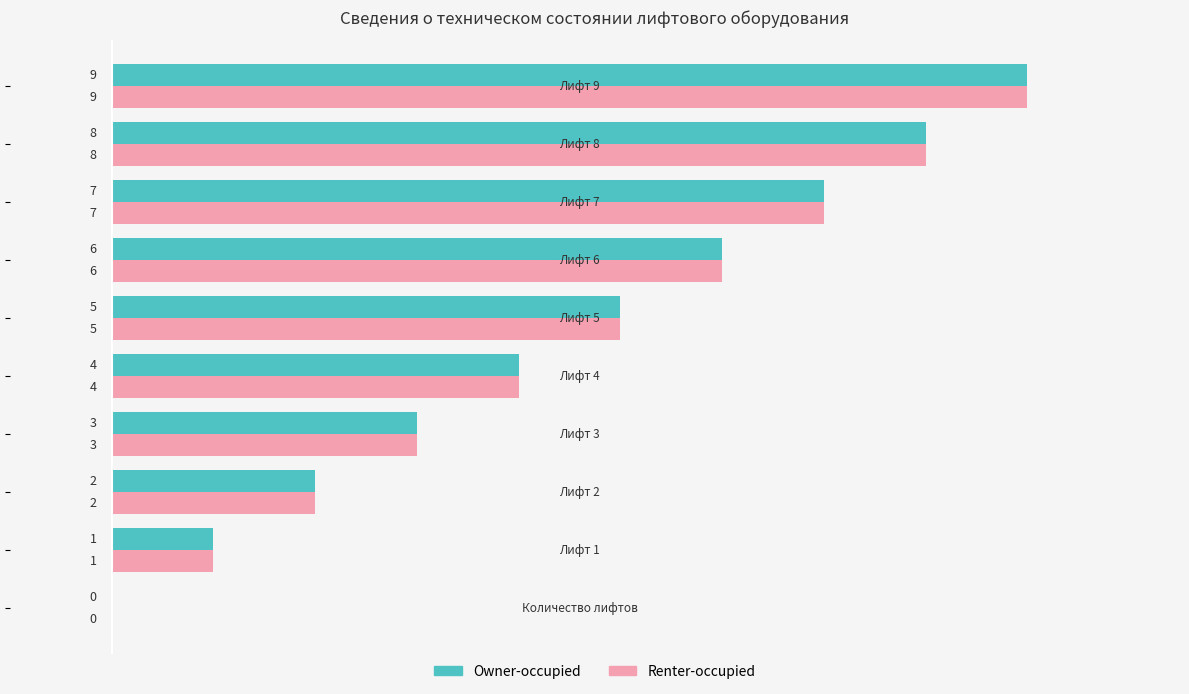

How many Renter-occupied values are between 2 and 7?

6